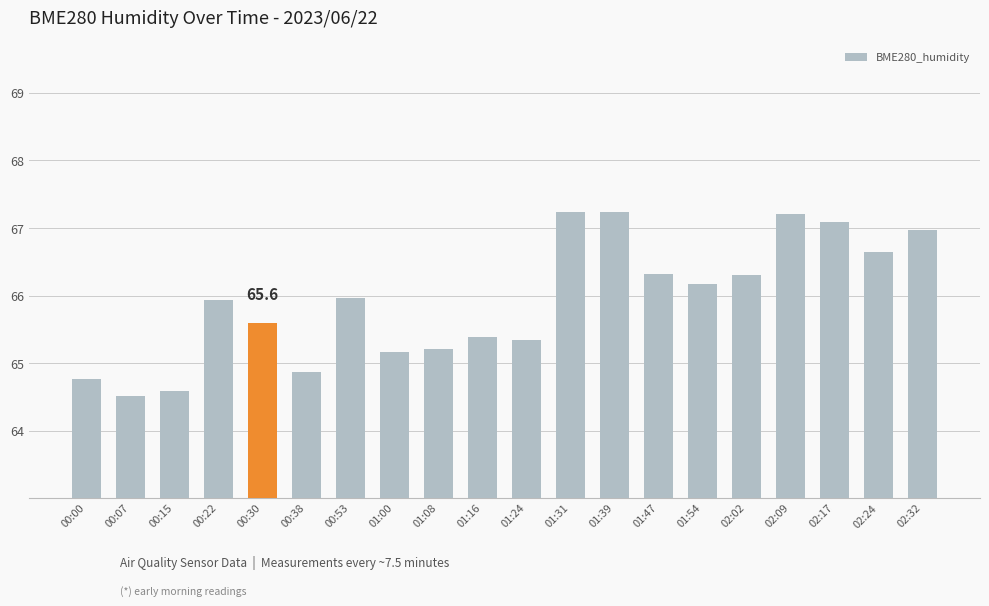

What is the difference between the maximum and minimum values?

2.7